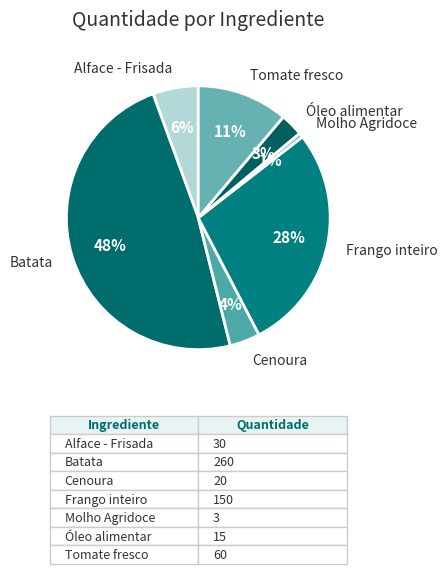

What is the largest slice in the pie chart?

Batata